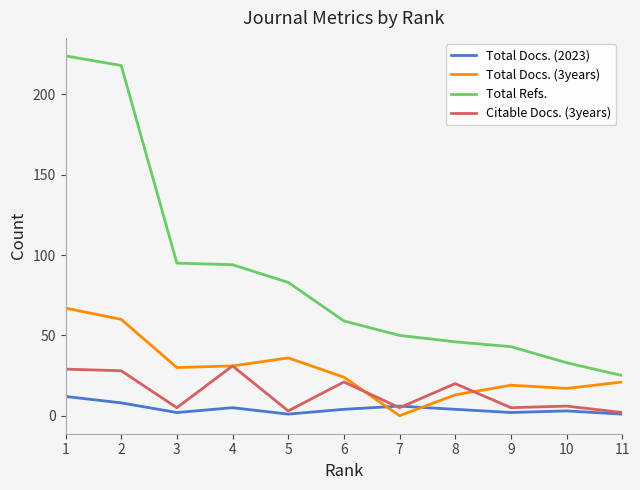

What are all the series names shown in the legend?

Total Docs. (2023), Total Docs. (3years), Total Refs., Citable Docs. (3years)